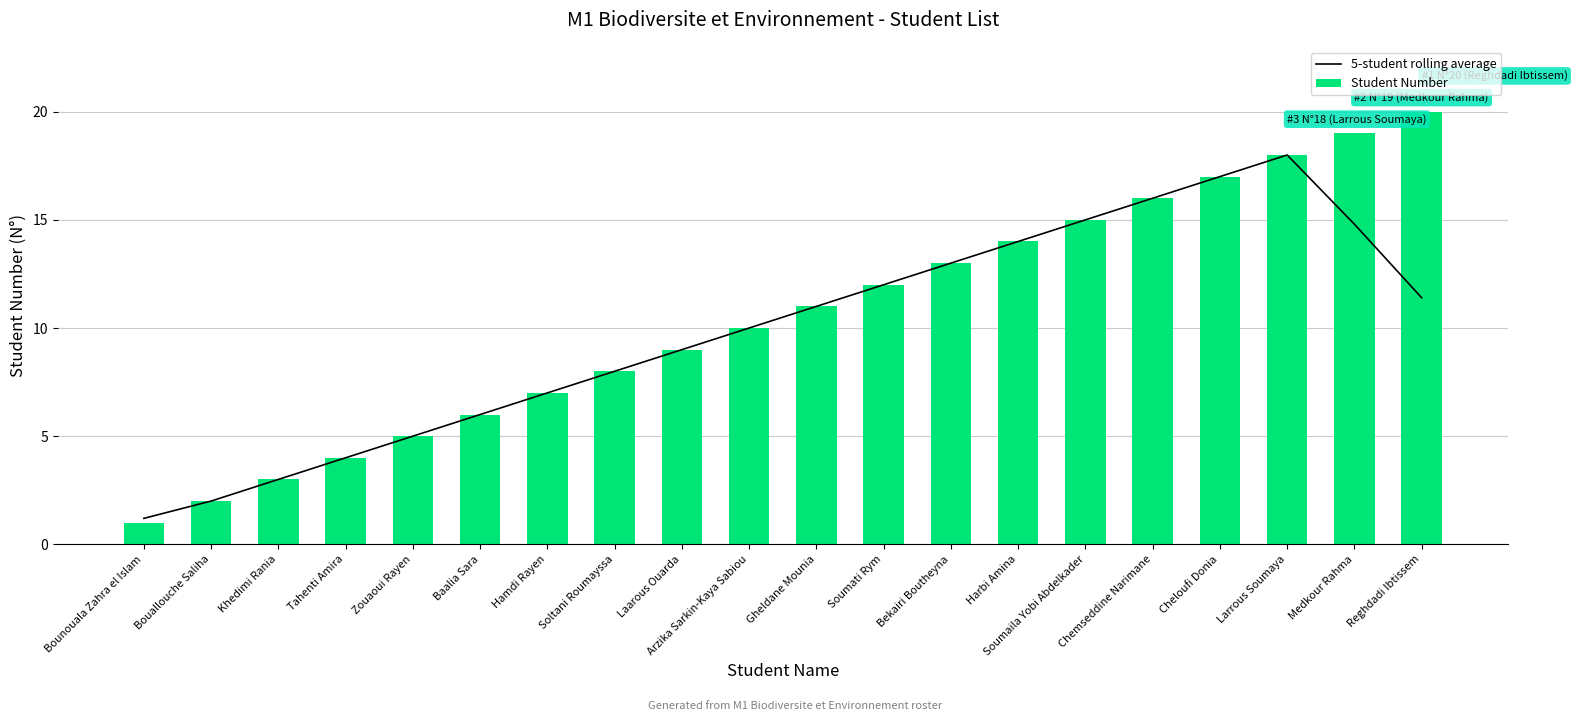

At which label does Student Number first exceed 11?

Soumati Rym